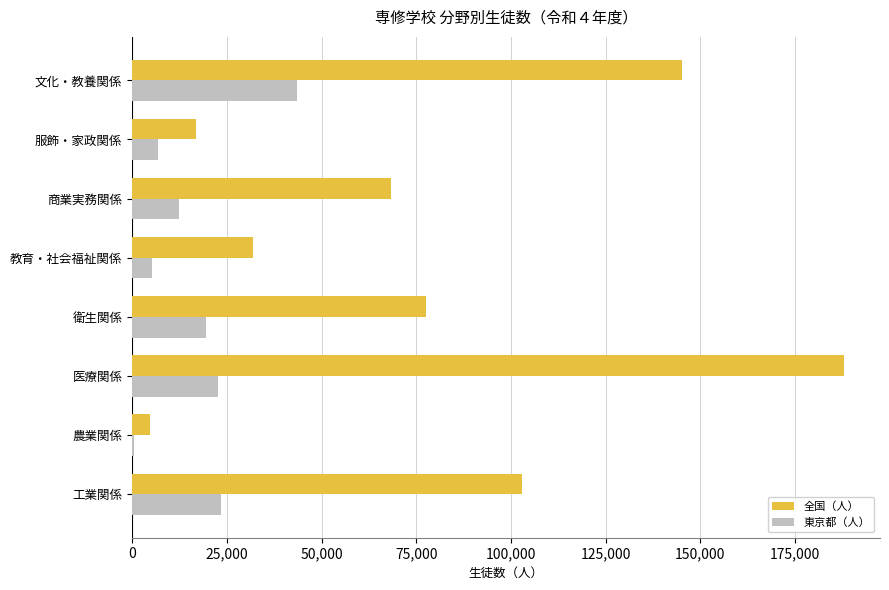

Is the value of 東京都（人） at 教育・社会福祉関係 greater than the value of 全国（人） at 医療関係?

No